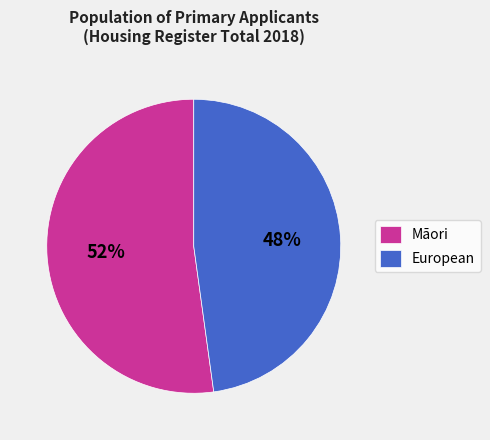

To the nearest percent, what percentage of the pie is Māori?

52%